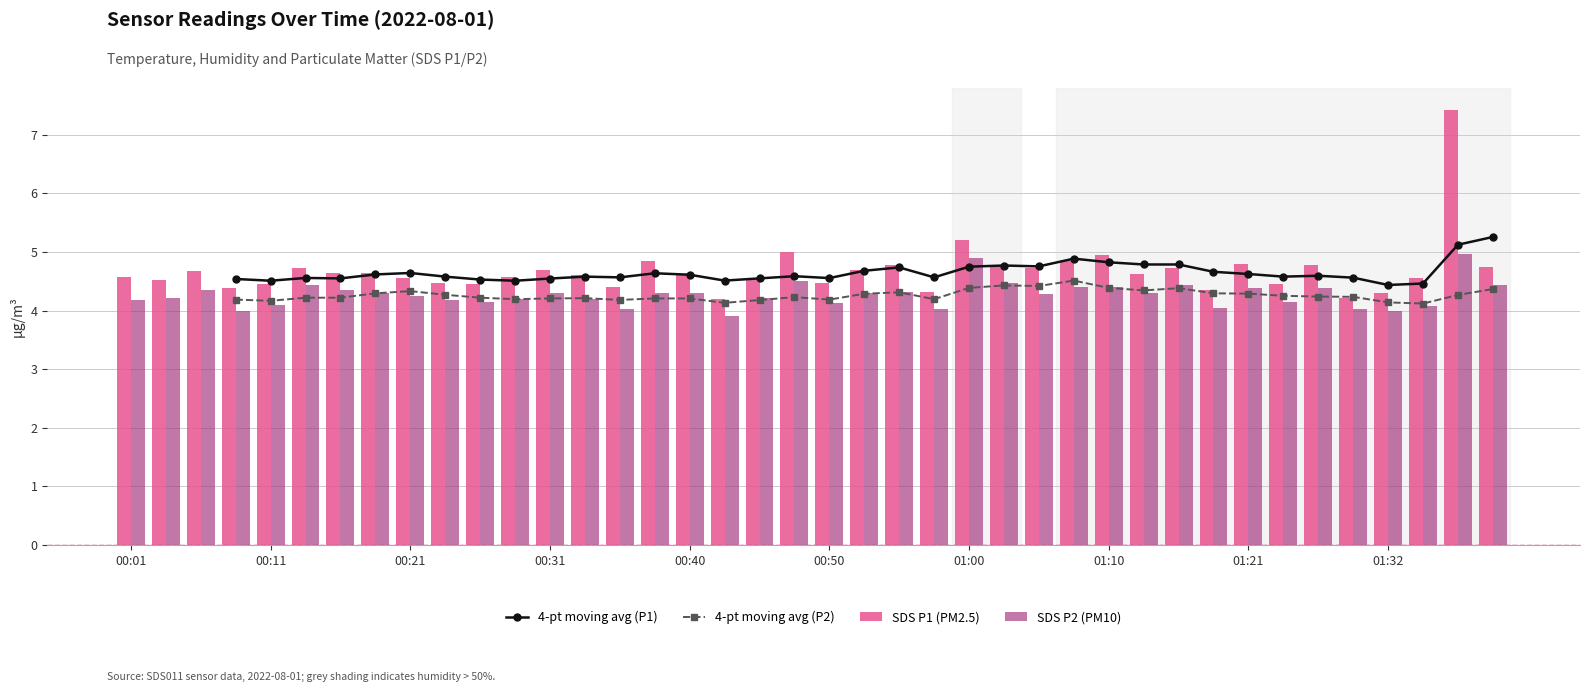

What is the sum of the SDS_P2 values at 00:31 and 00:28?

8.5